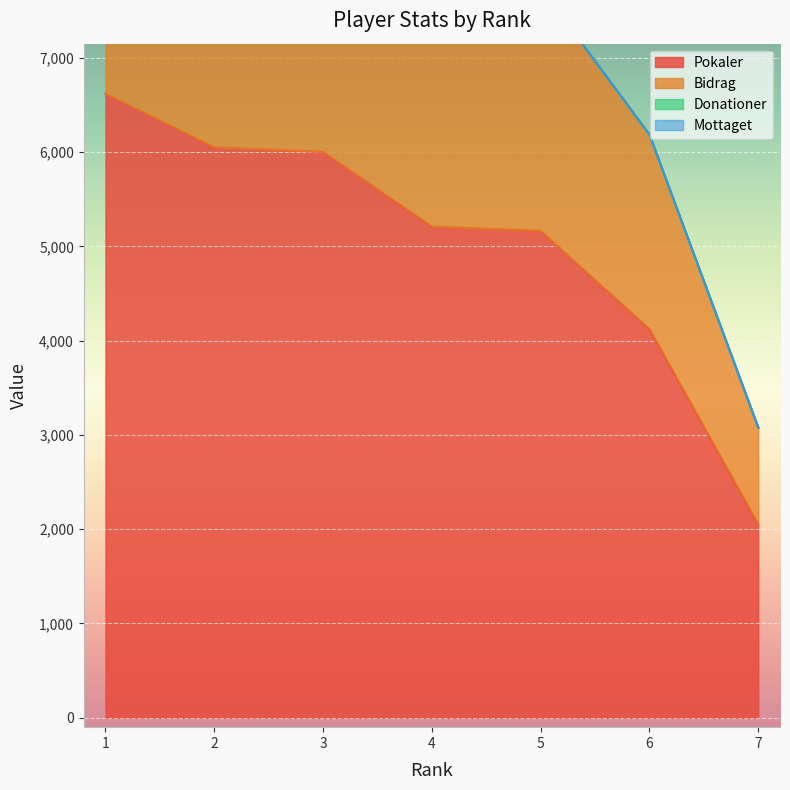

What is the difference between the maximum and minimum values in the Pokaler series?

4569